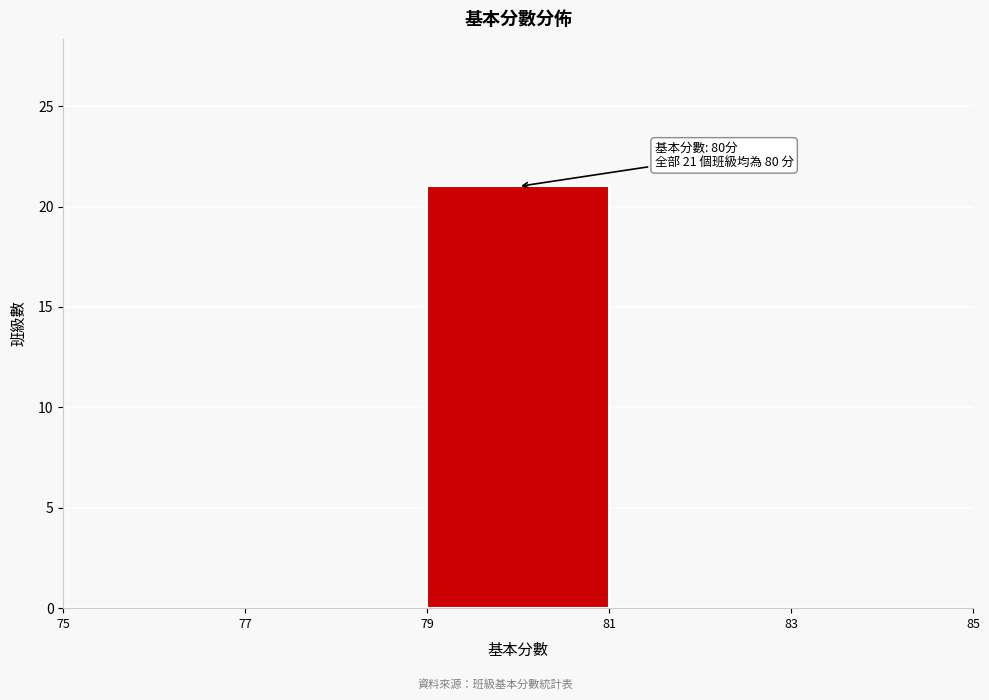

Which range on the x-axis has the tallest bar?

79 to 81